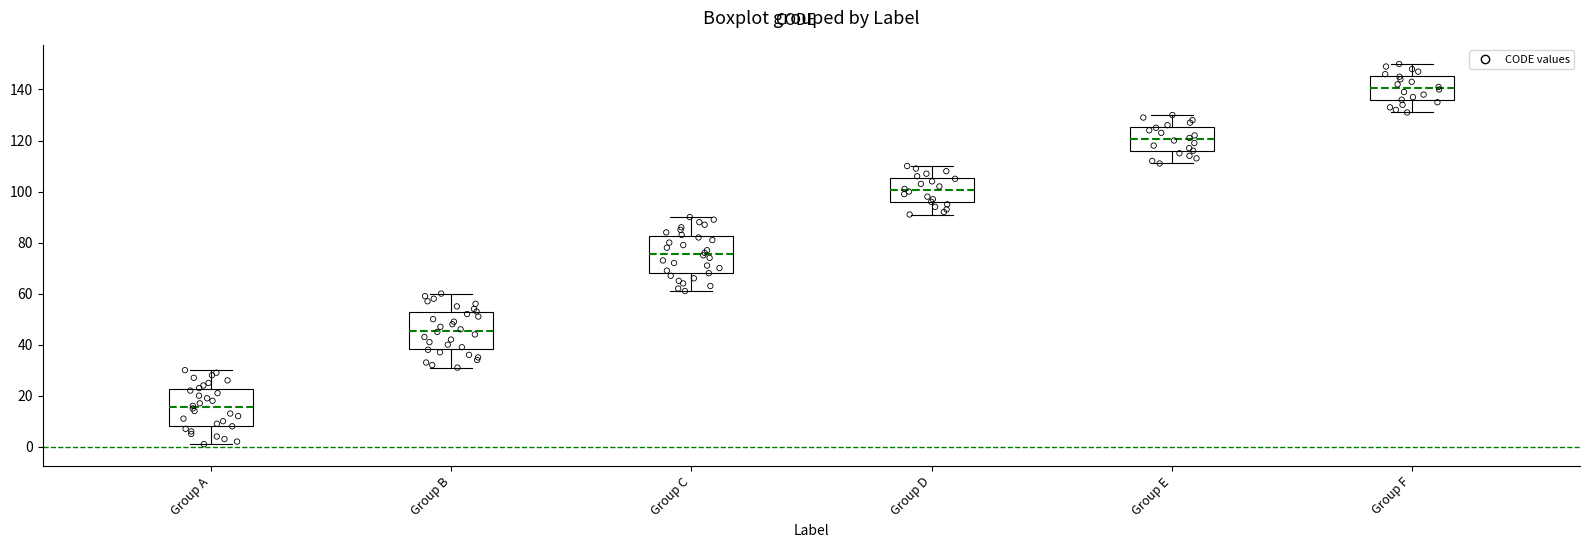

Where does the lower whisker of the box for Group B end on the y-axis? The values are not printed on the chart, so give them approximately, as read against the axis.

32